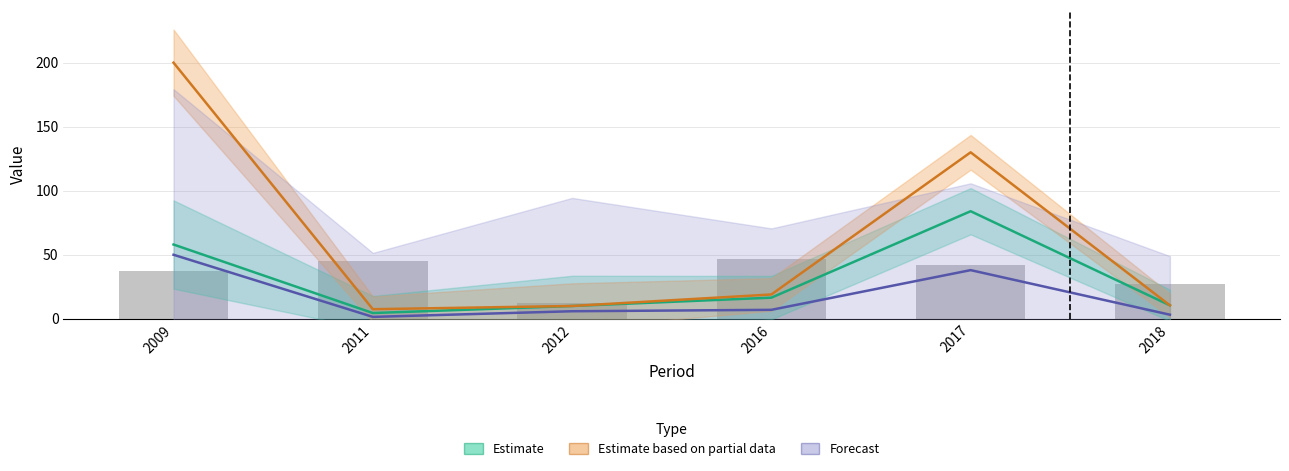

The lower_duration series shows 11.1 at 2016. True or false?

False